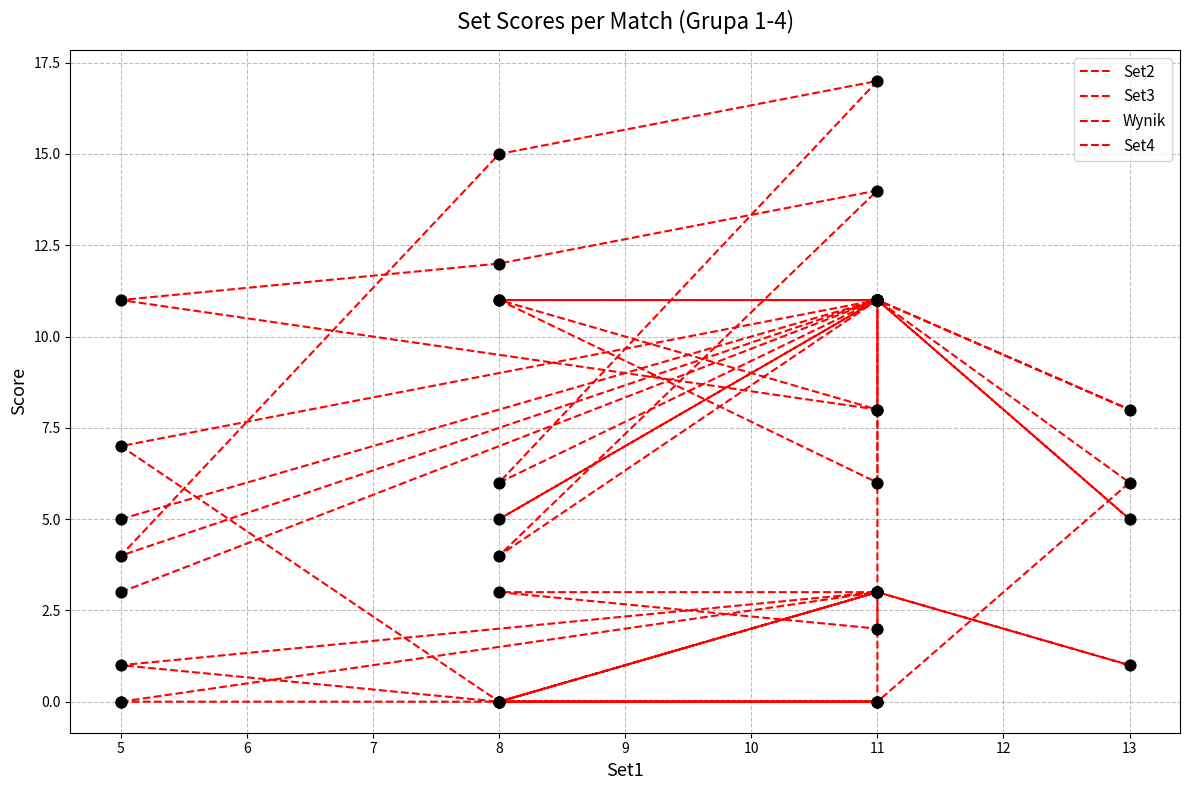

At how many categories does at least one series exceed 1?

12